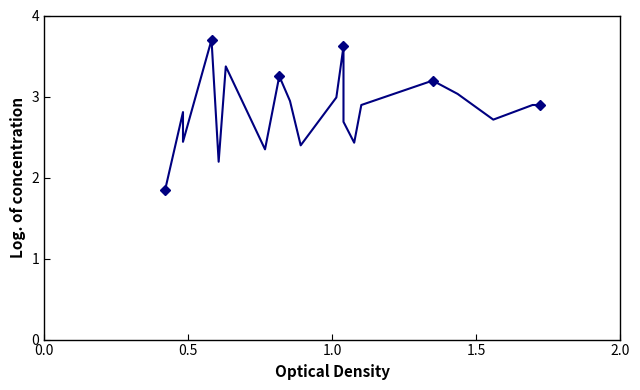

Count the number of categories in the chart.

20